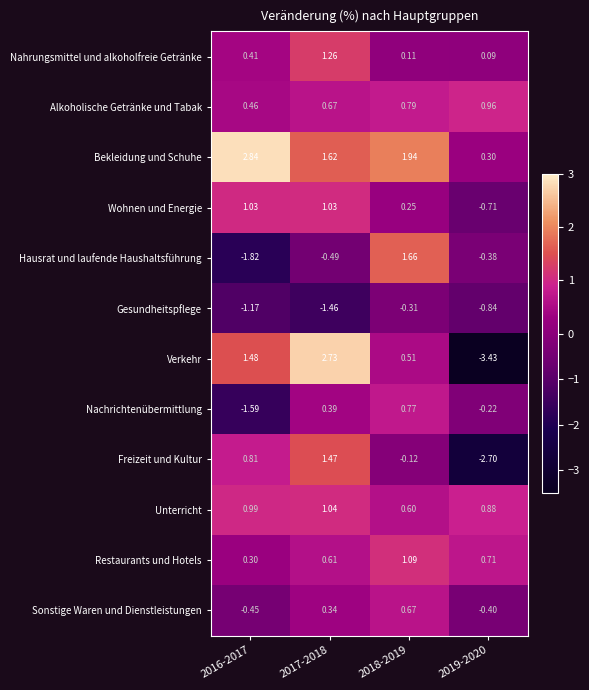

Which series has the largest range (max minus min)?

Verkehr